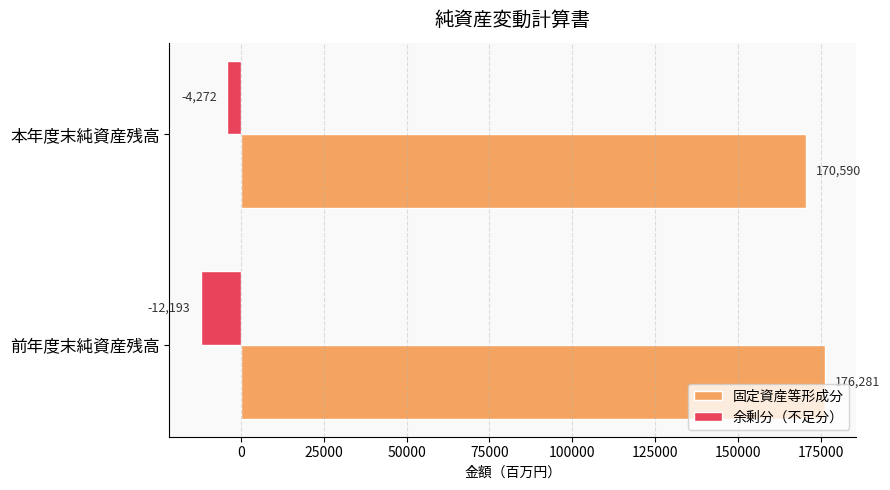

What are all the series names shown in the legend?

固定資産等形成分, 余剰分（不足分）